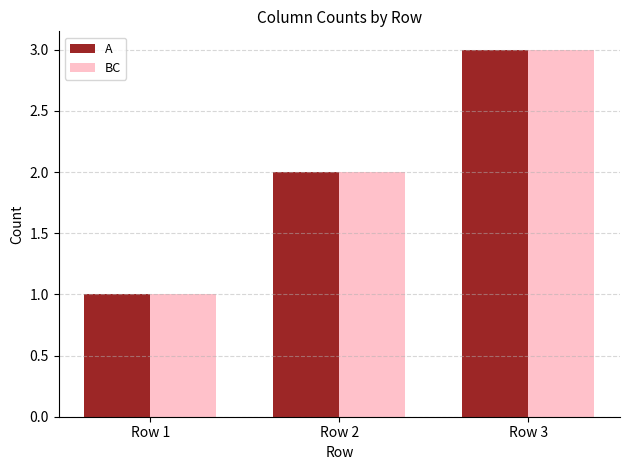

List the labels in order of A value, smallest first.

Row 1, Row 2, Row 3